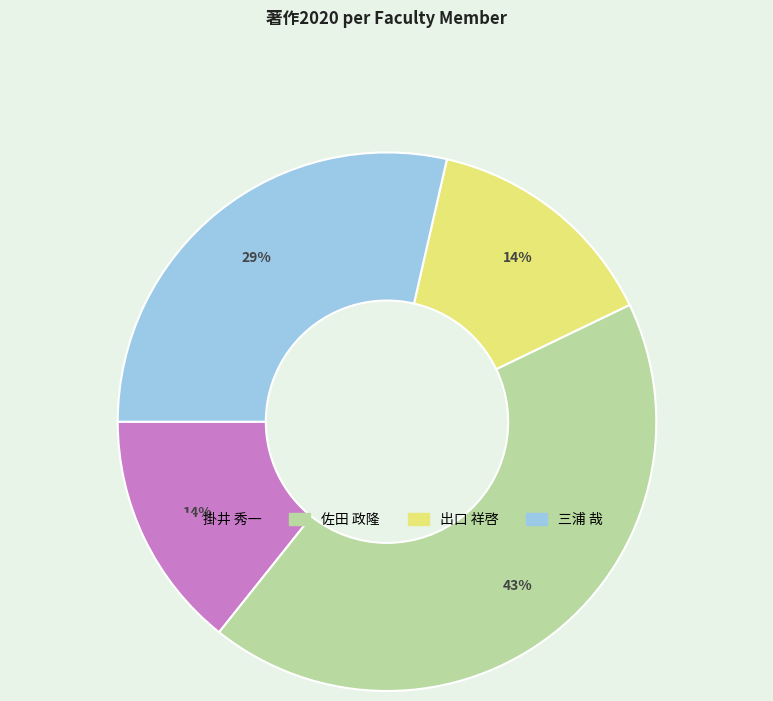

Does any single category account for the majority?

No